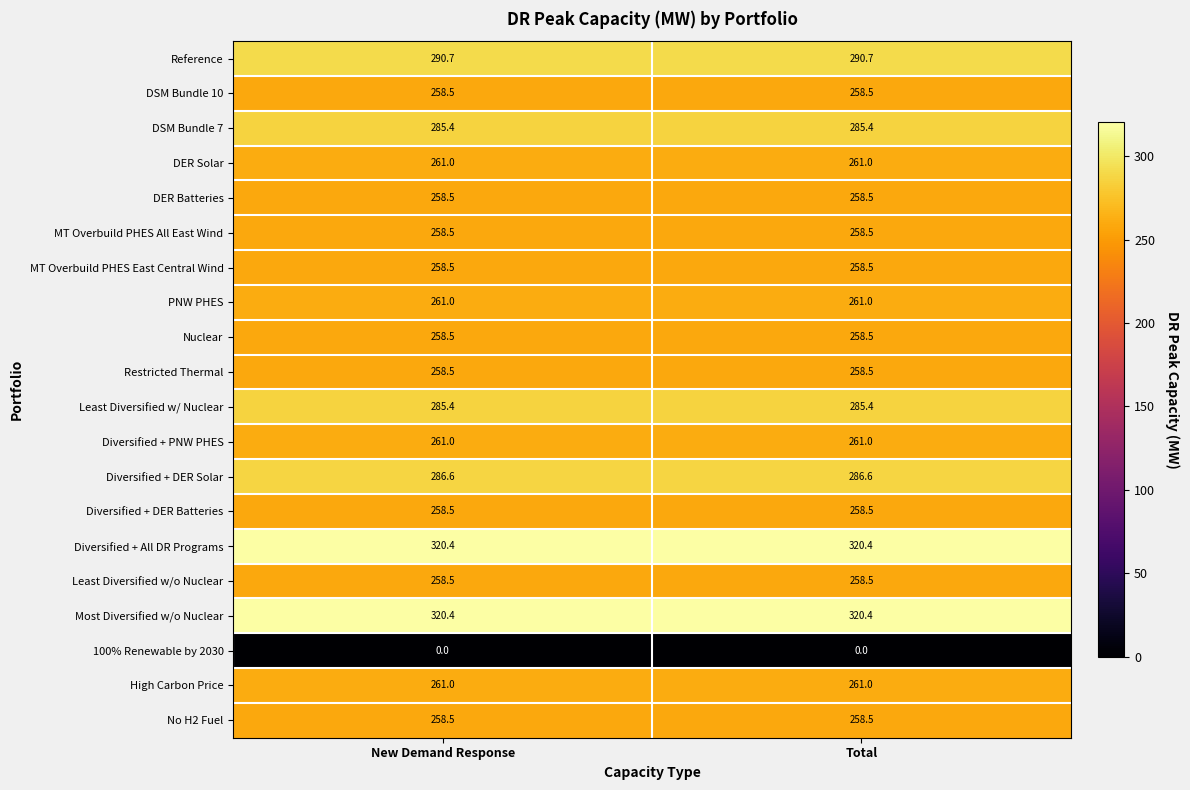

What is the spread (max minus min) of values at New Demand Response?

320.4